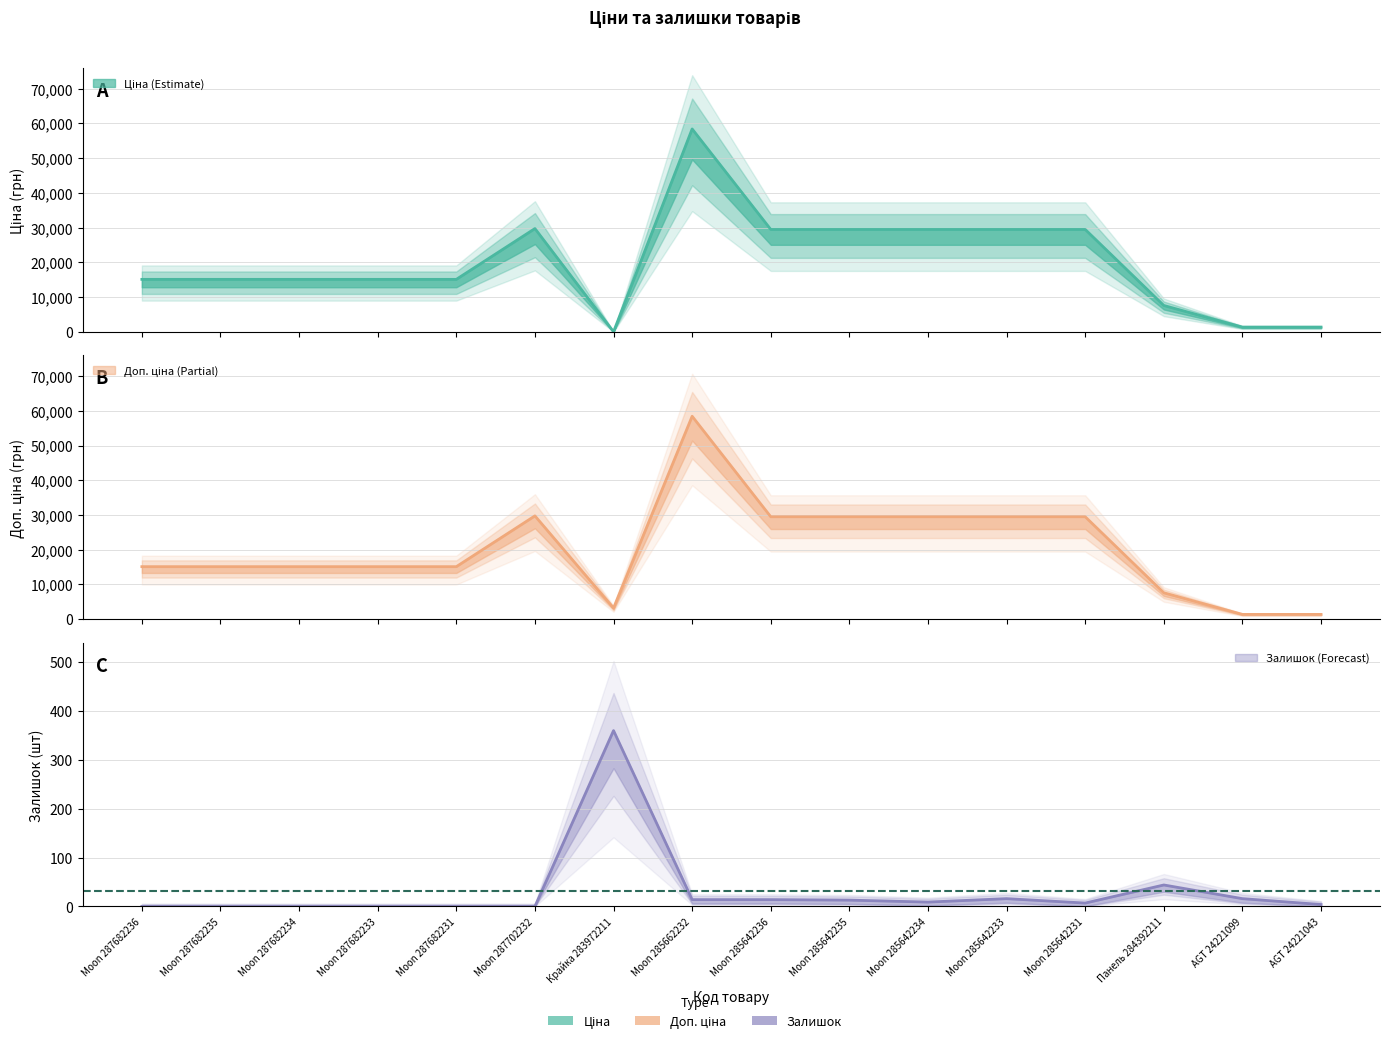

At which category does Ціна reach its first local valley?

Крайка 283972211